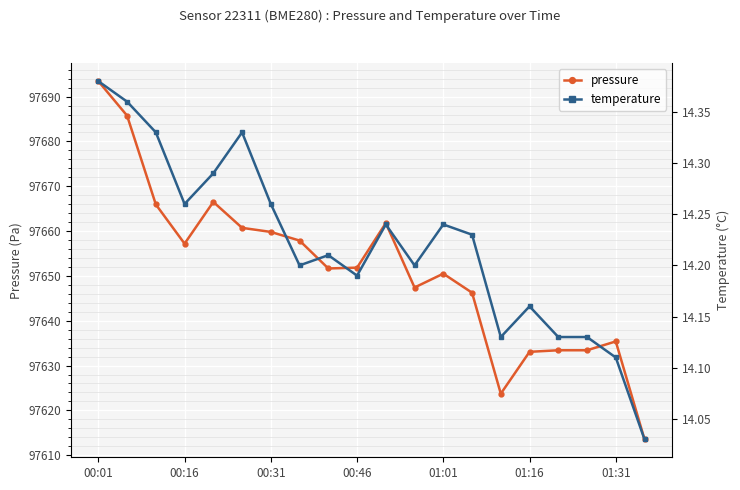

True or false: pressure has more than 2 interior local peaks.

True